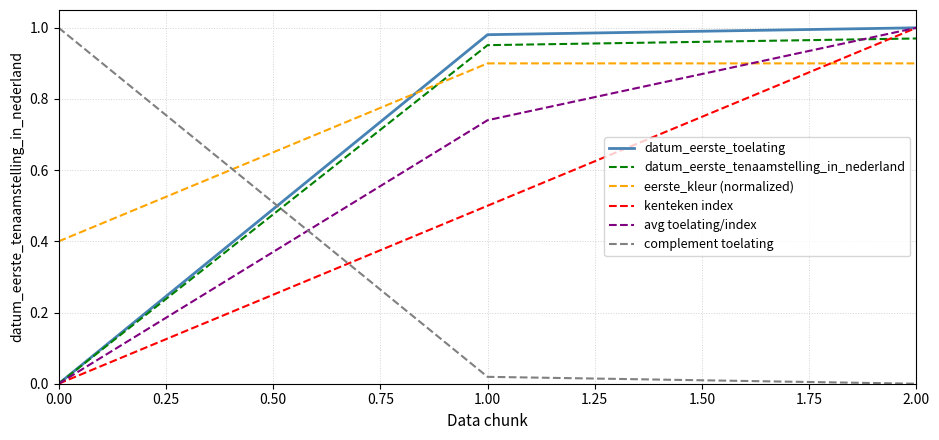

What position from the right is 2.00?

1